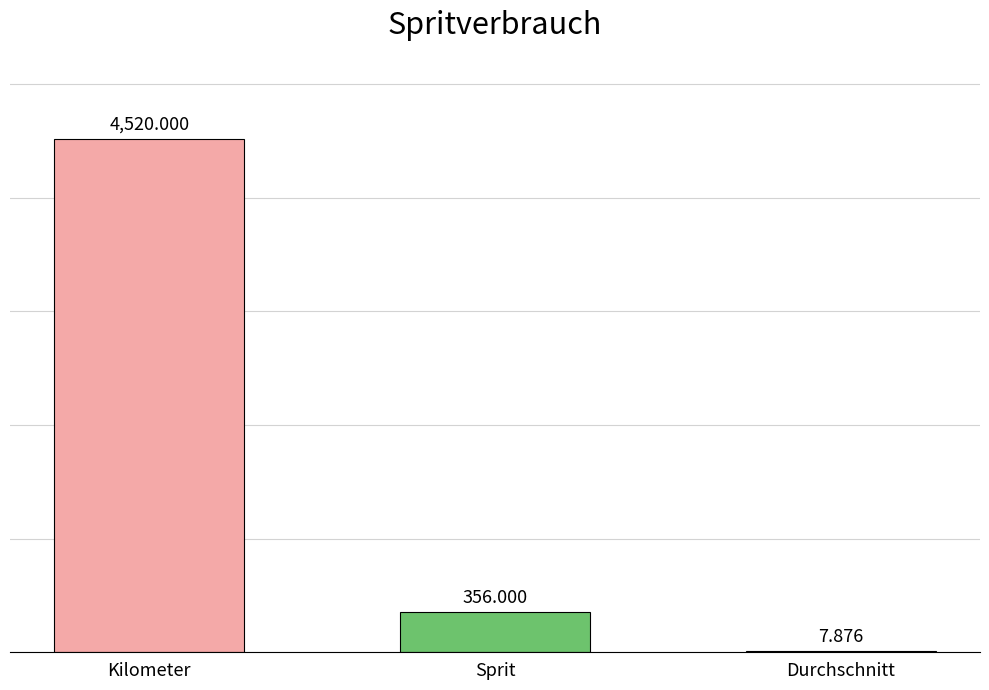

At which category does the chart reach its peak across all series?

Kilometer